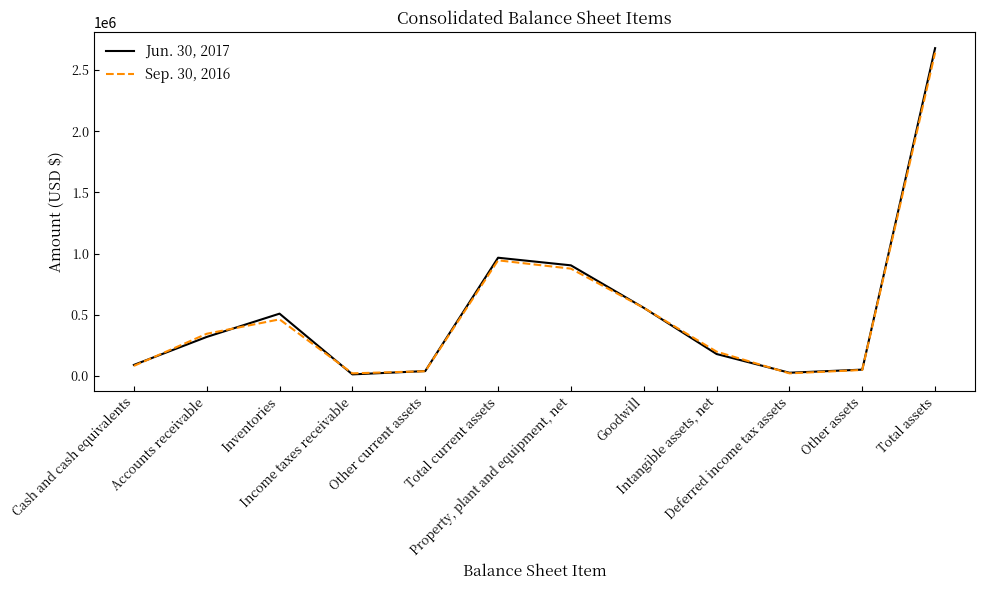

Rank the series by their average value, from lowest to highest.

Sep. 30, 2016, Jun. 30, 2017